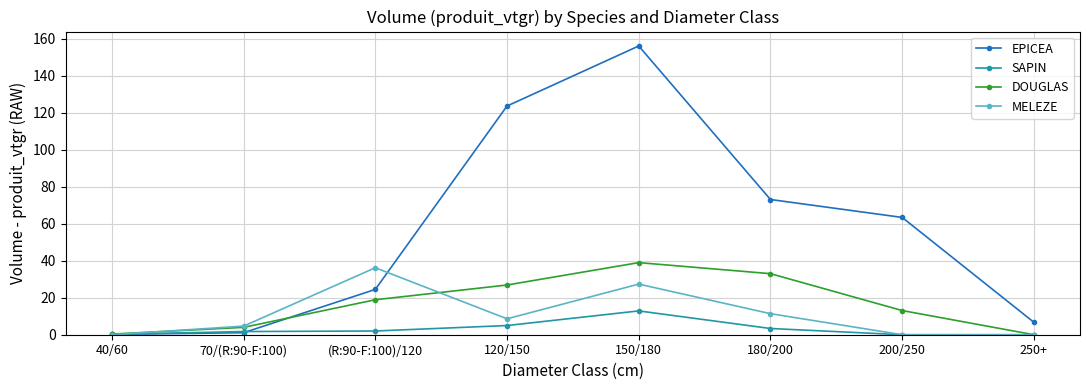

What is the approximate value of EPICEA at 120/150?

123.6